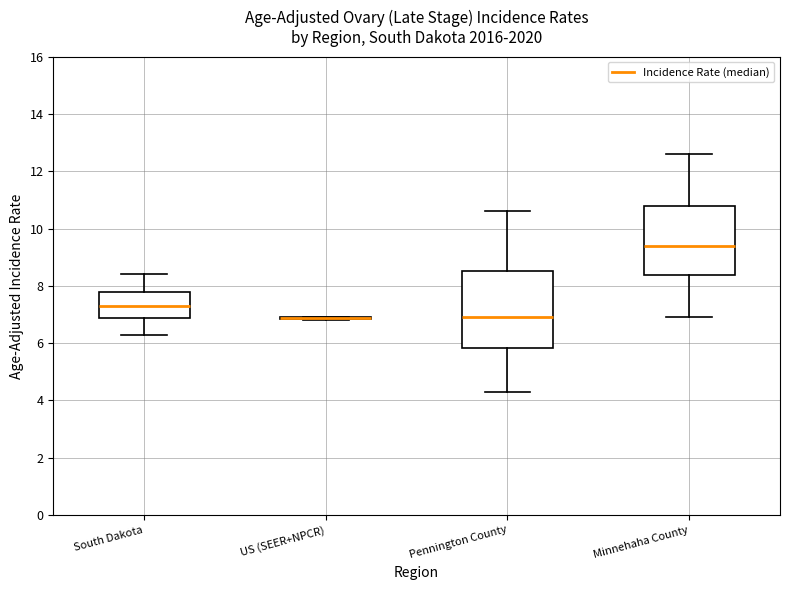

Which box is the tallest, from its lower edge to its upper edge?

Pennington County